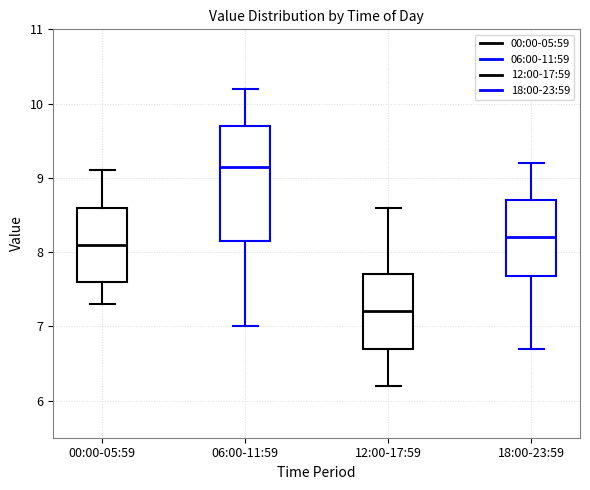

Reading left to right, transcribe this box plot: for each box, give where its median line is, the range the box spans, and where its two whiskers end, as read against the y-axis. The values are not printed on the chart, so give them approximately, as read against the axis.

00:00-05:59: median 8.1, box 7.6 to 8.6, whiskers 7.3 to 9.1
06:00-11:59: median 9.2, box 8.2 to 9.7, whiskers 7.0 to 10.2
12:00-17:59: median 7.2, box 6.7 to 7.7, whiskers 6.2 to 8.6
18:00-23:59: median 8.2, box 7.7 to 8.7, whiskers 6.7 to 9.2